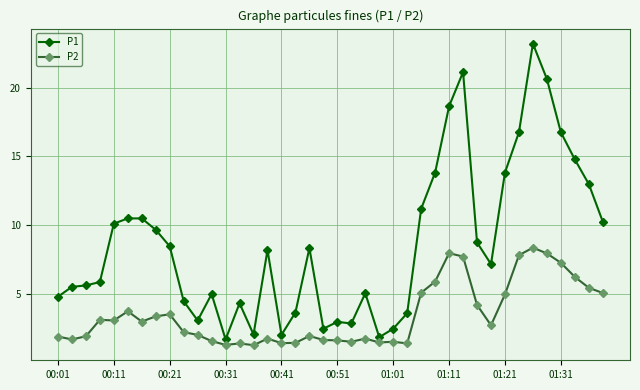

Which series has the largest total across all categories?

P1